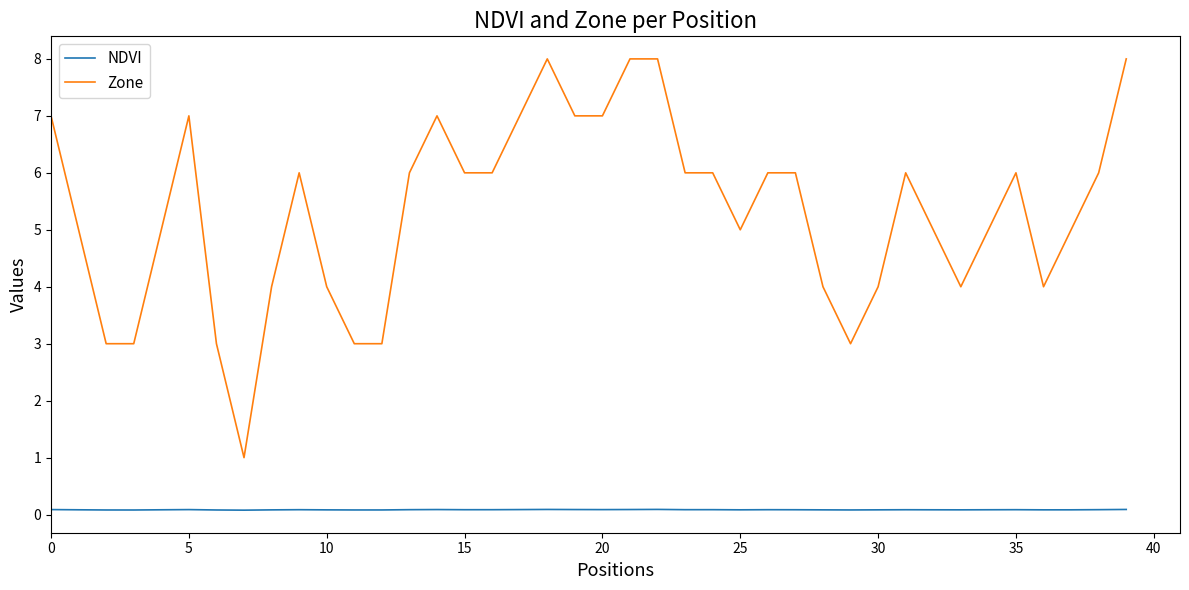

True or false: Zone and NDVI cross at least once.

False